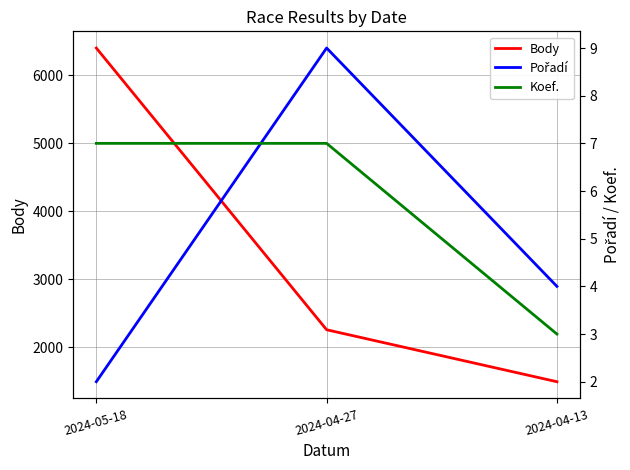

Reading right to left, transcribe all the data shown in this chart.

Body: 2024-04-13=1497	2024-04-27=2260	2024-05-18=6397
Pořadí: 2024-04-13=4	2024-04-27=9	2024-05-18=2
Koef.: 2024-04-13=3	2024-04-27=7	2024-05-18=7